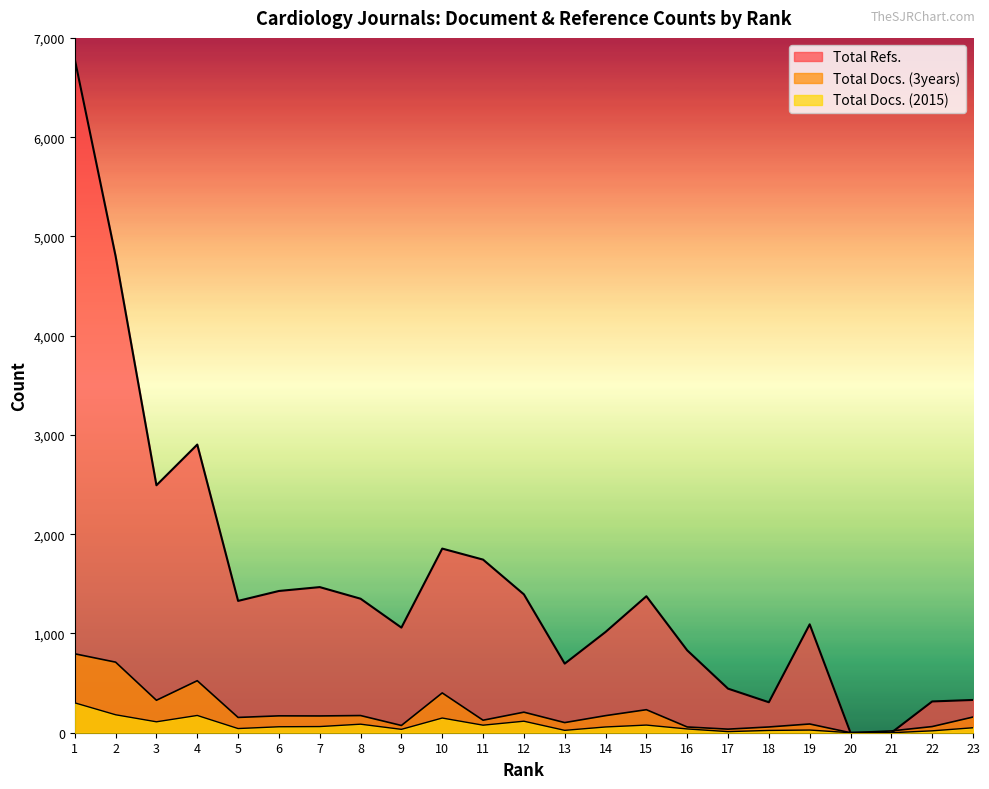

What is the sum of all Total Refs. values?

35012